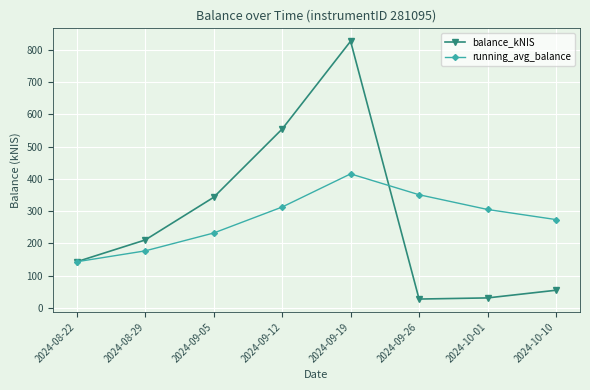

Which label corresponds to the largest value in the chart?

2024-09-19